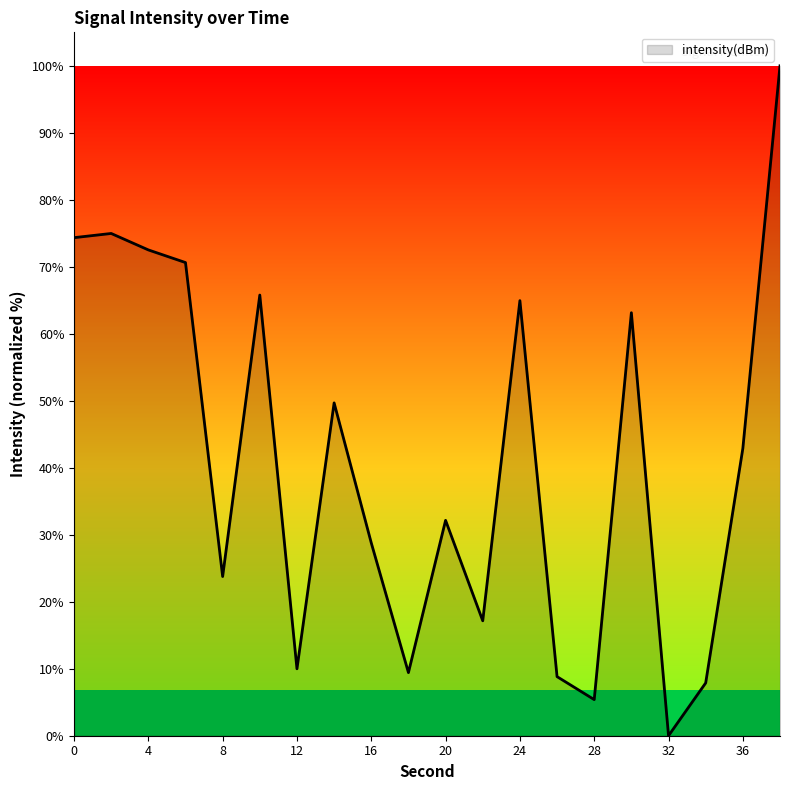

What is the maximum value shown in the chart?

100.0